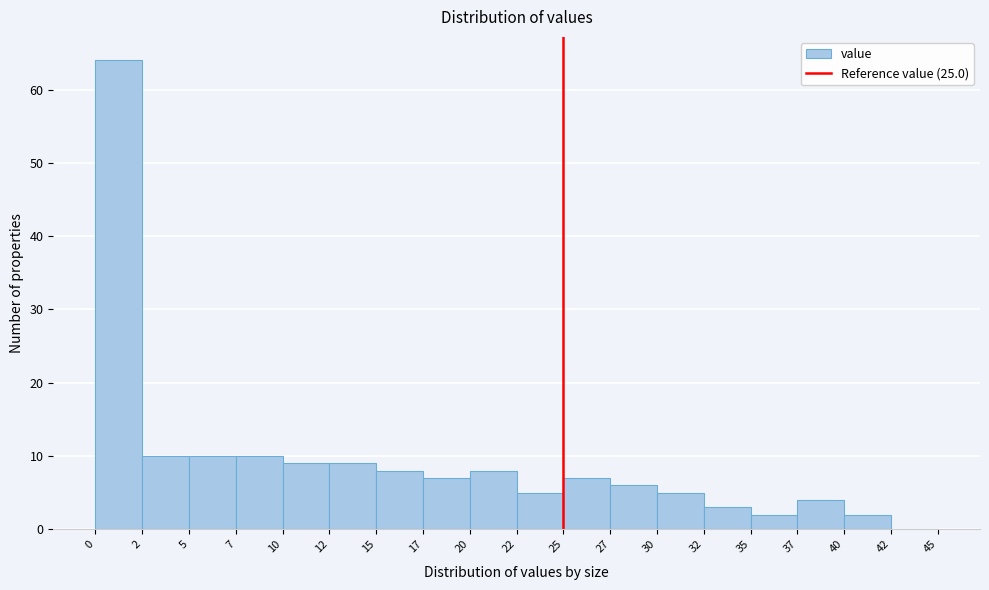

Reading right to left, what are all the values shown in this chart?

42=0	40=2	37=4	35=2	32=3	30=5	27=6	25=7	22=5	20=8	17=7	15=8	12=9	10=9	7=10	5=10	2=10	0=64